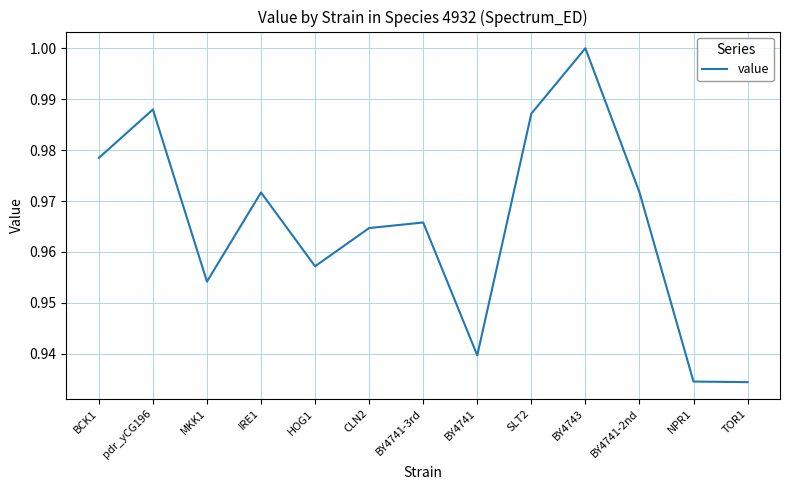

At which category does the chart reach its peak across all series?

BY4743